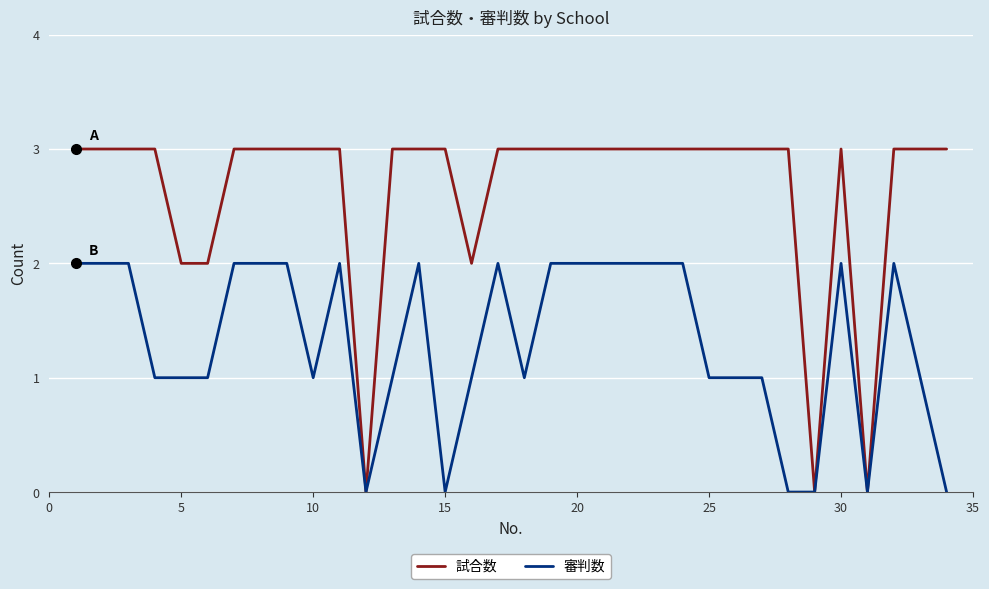

Rank the series by their maximum value, from highest to lowest.

試合数, 審判数